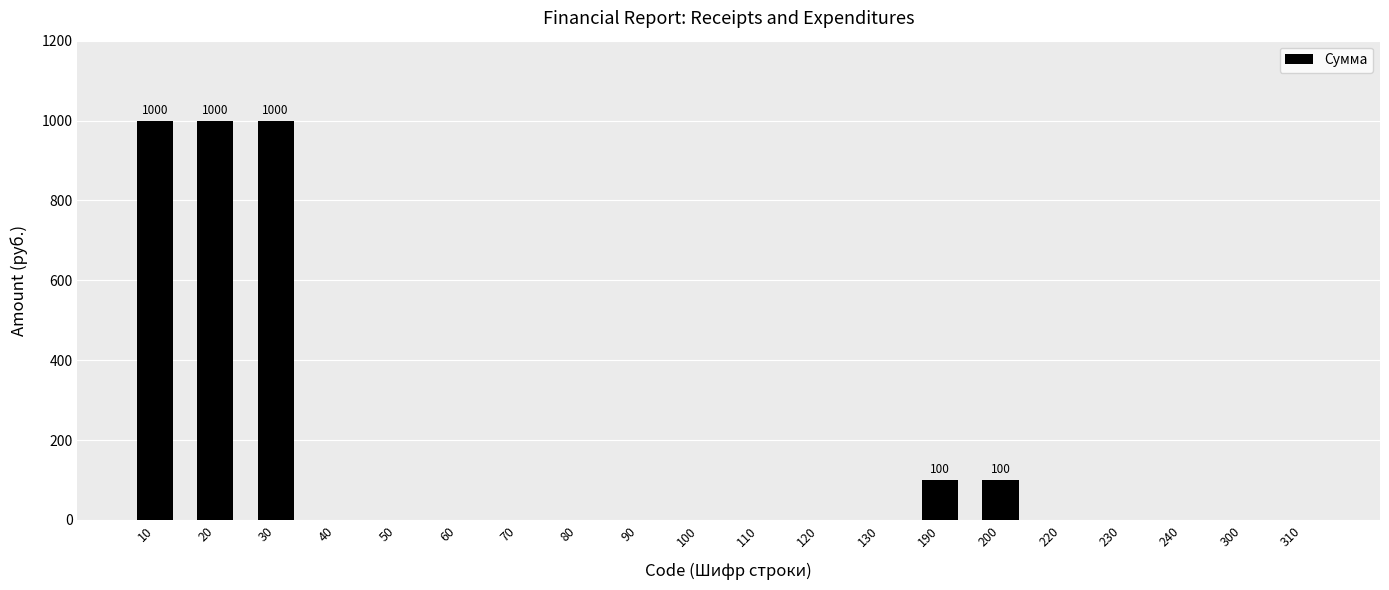

What is the greatest value displayed?

1000